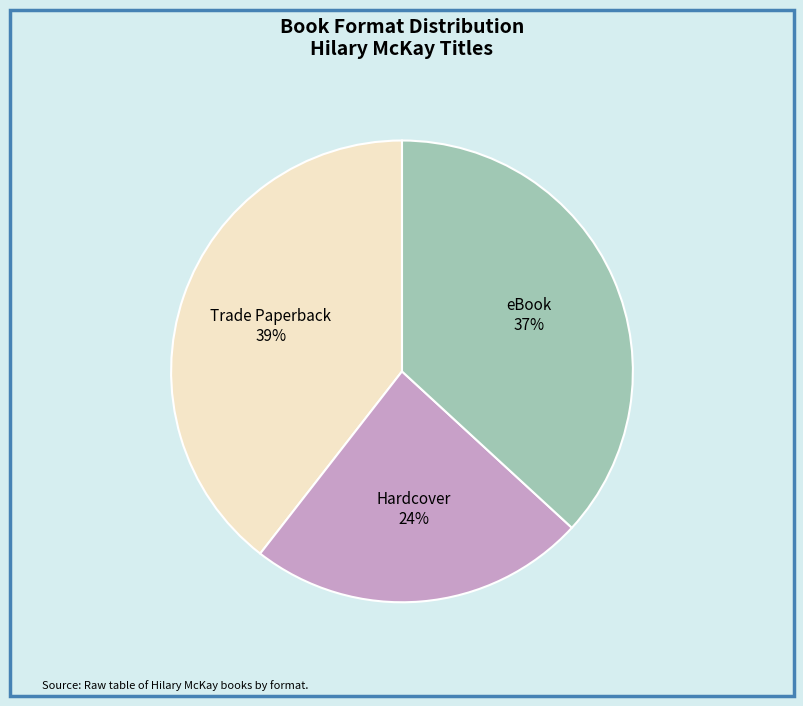

To the nearest percent, what is the average slice percentage?

33%